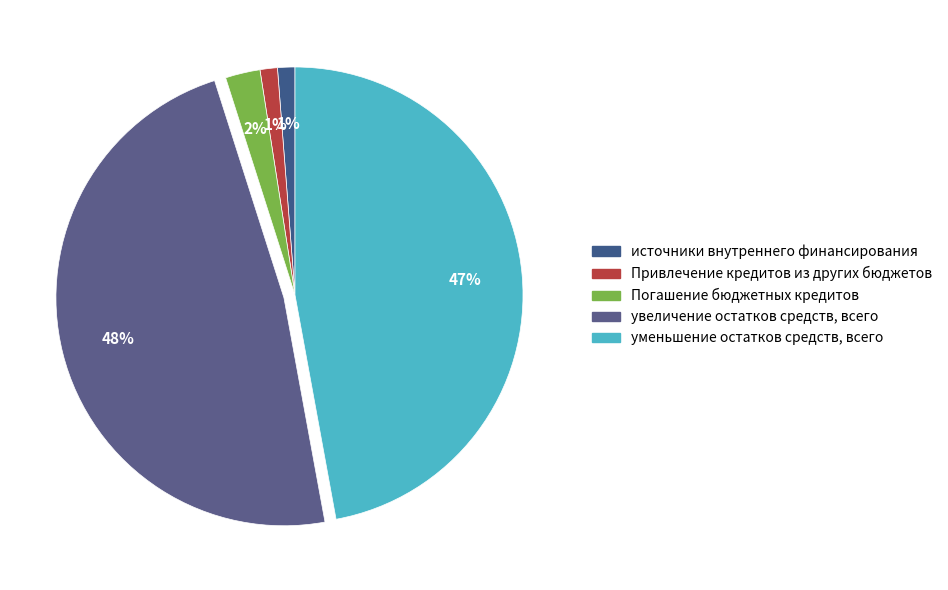

What is the ratio of the value at уменьшение остатков средств, всего to the value at Привлечение кредитов из других бюджетов?

38.3